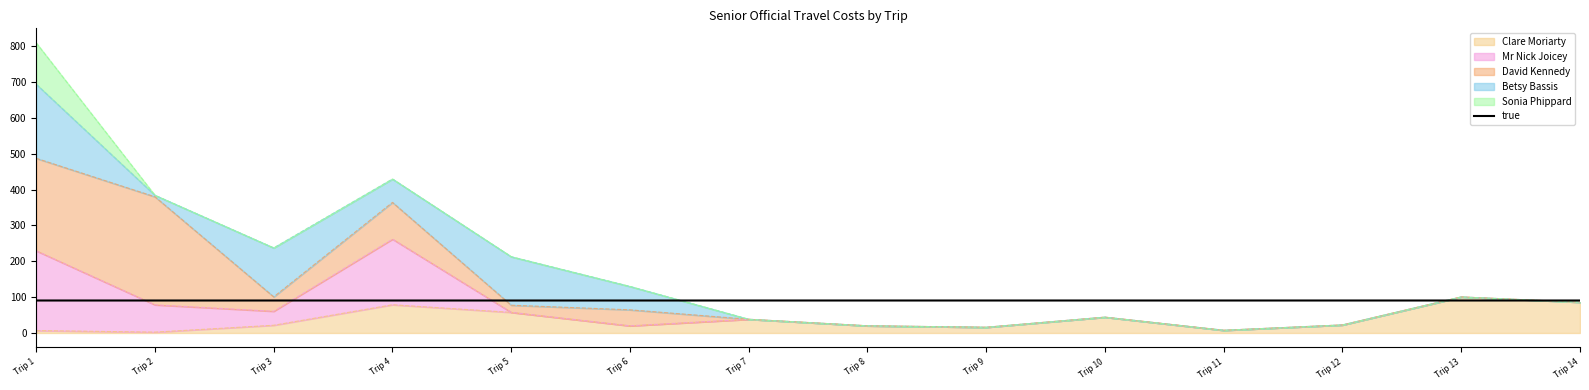

What is the ratio of the value at Trip 14 to the value at Trip 4?

1.0